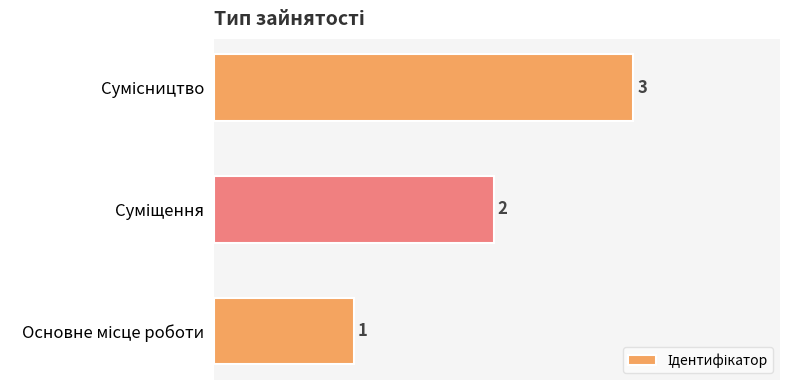

What is the minimum value shown in the chart?

1